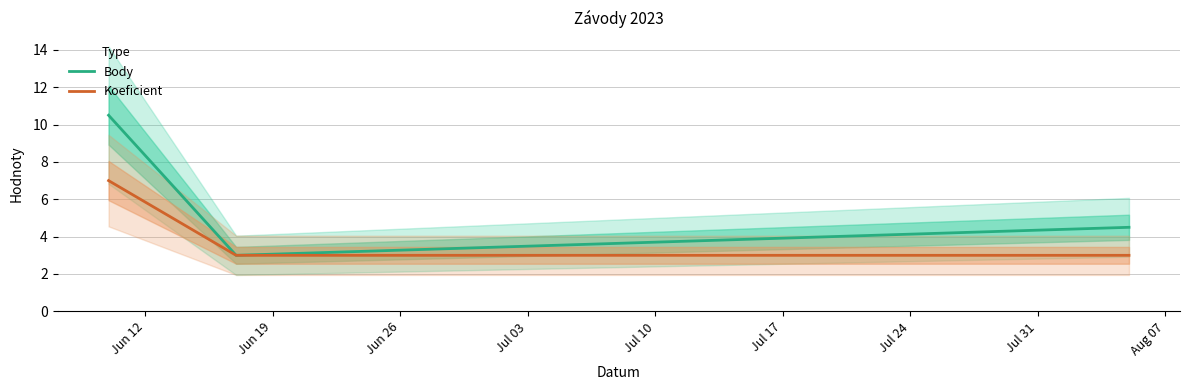

What is the lowest value of the Koeficient series?

3.0